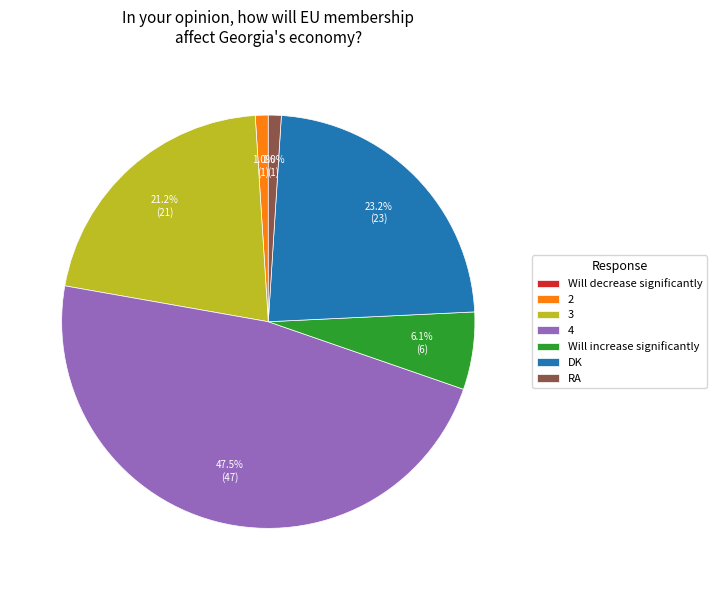

Which category has the biggest portion of the pie?

4